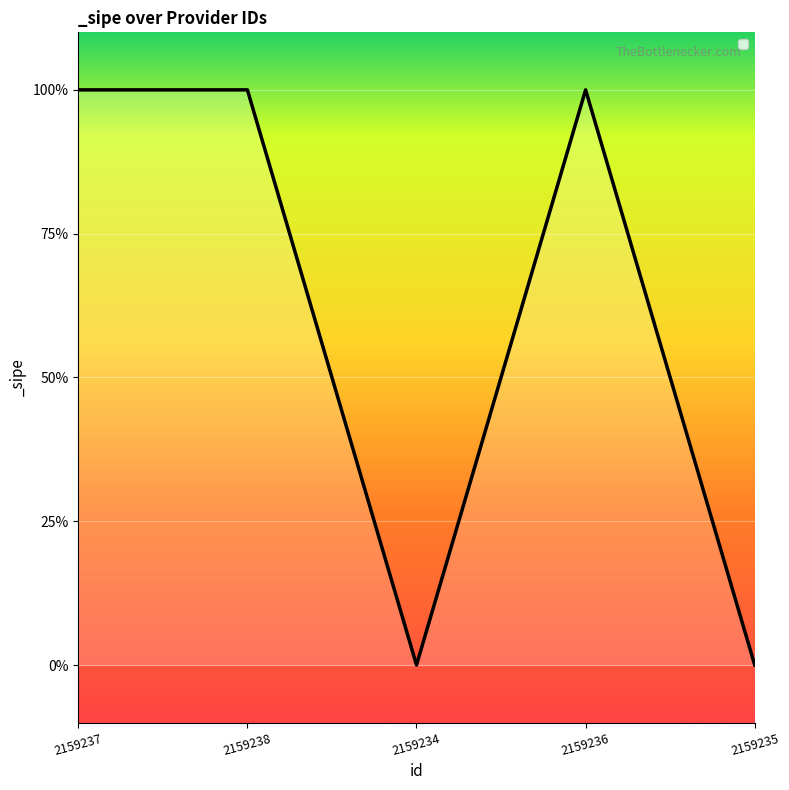

Does the chart display data point markers on the line(s)?

No